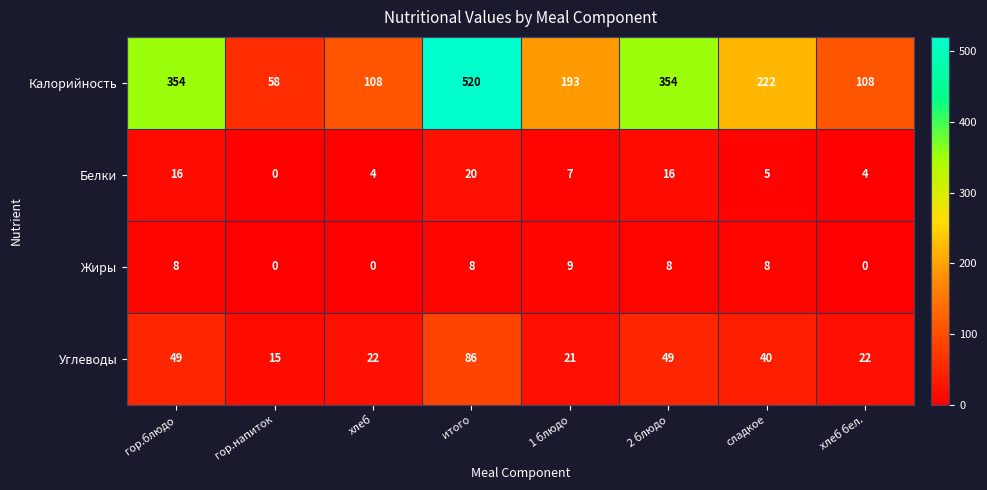

How many Калорийность values are between 108 and 354?

6